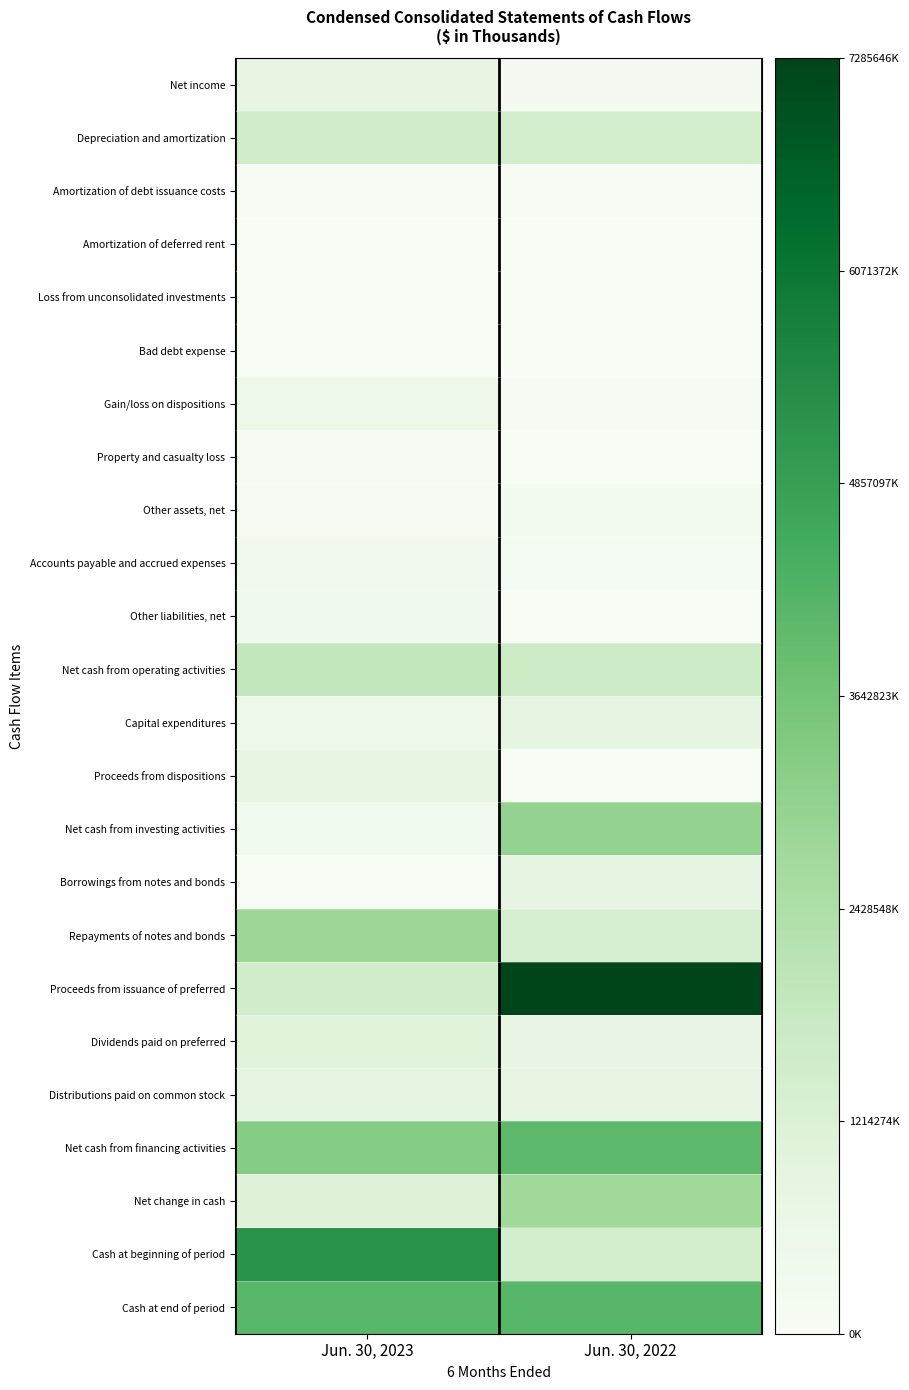

At how many categories does at least one series exceed 0?

2